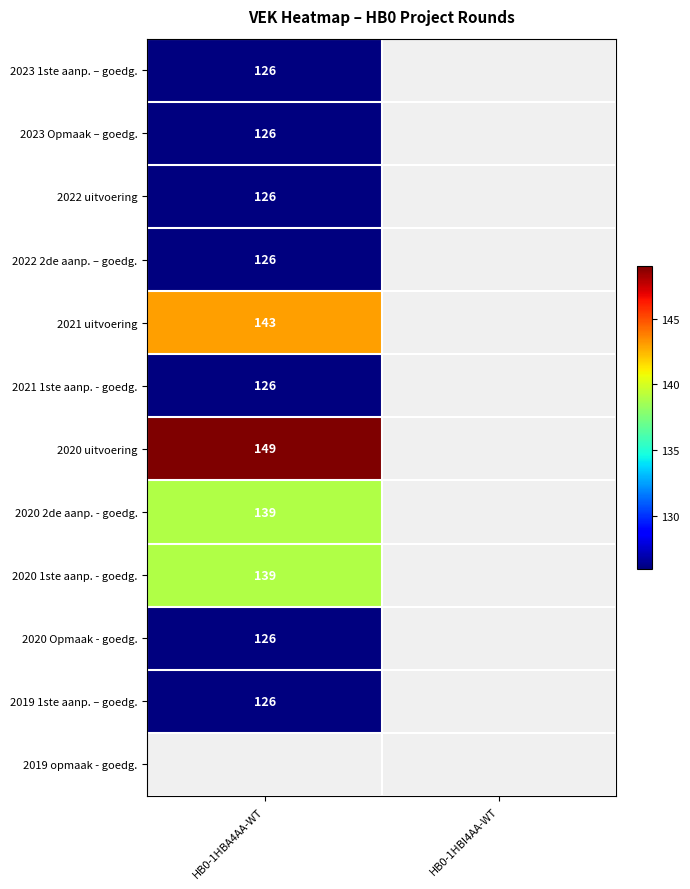

True or false: 2023 1ste aanp. – goedg. has a value of 58 at HB0-1HBA4AA-WT.

False